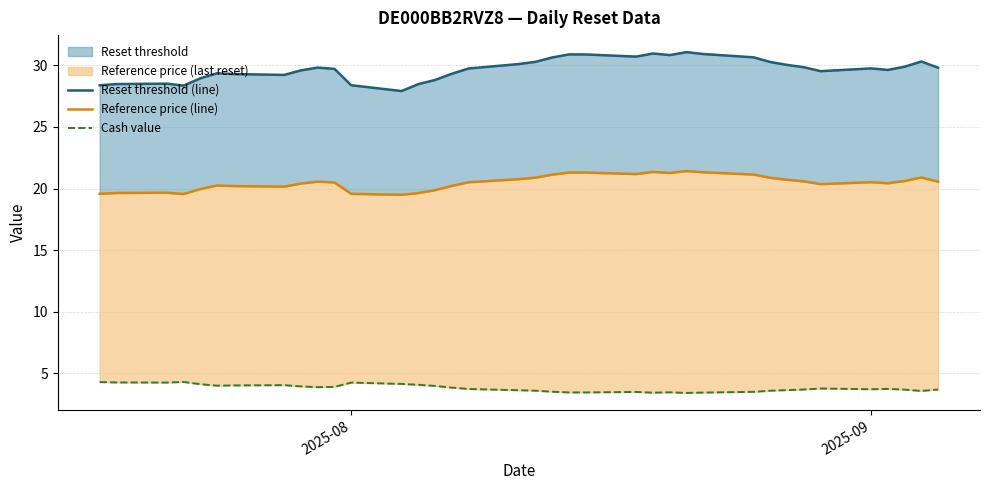

Rank the series by their average value, from lowest to highest.

Cash value, Reference price (line), Reset threshold (line)